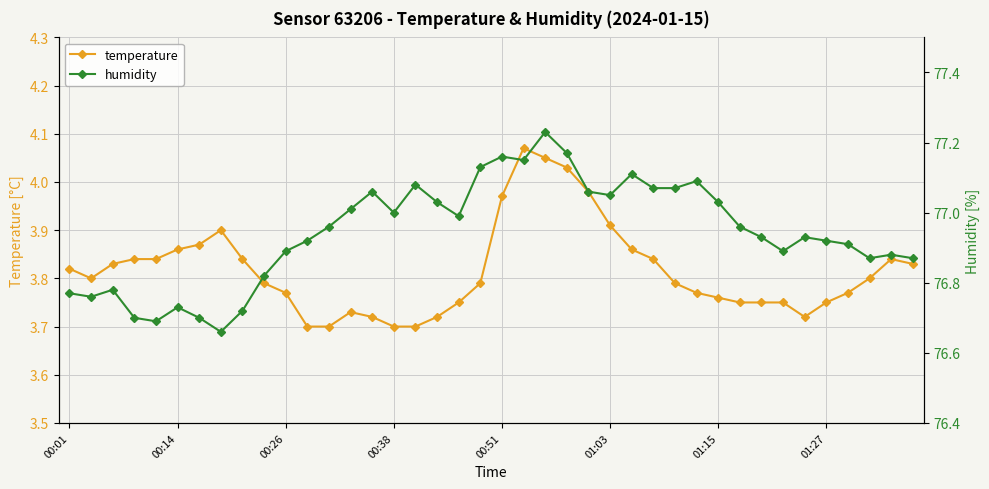

What is the lowest value of the humidity series?

76.7